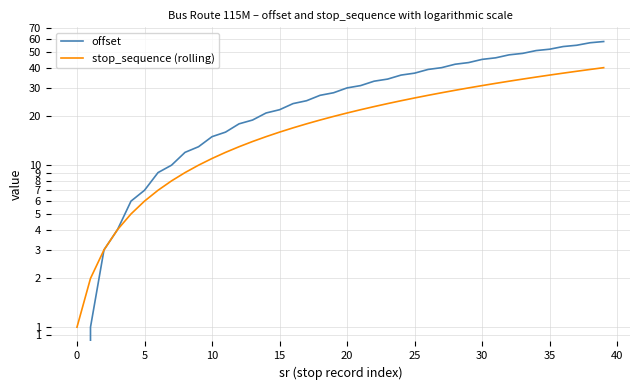

True or false: offset has a value of 36 at 24.

True